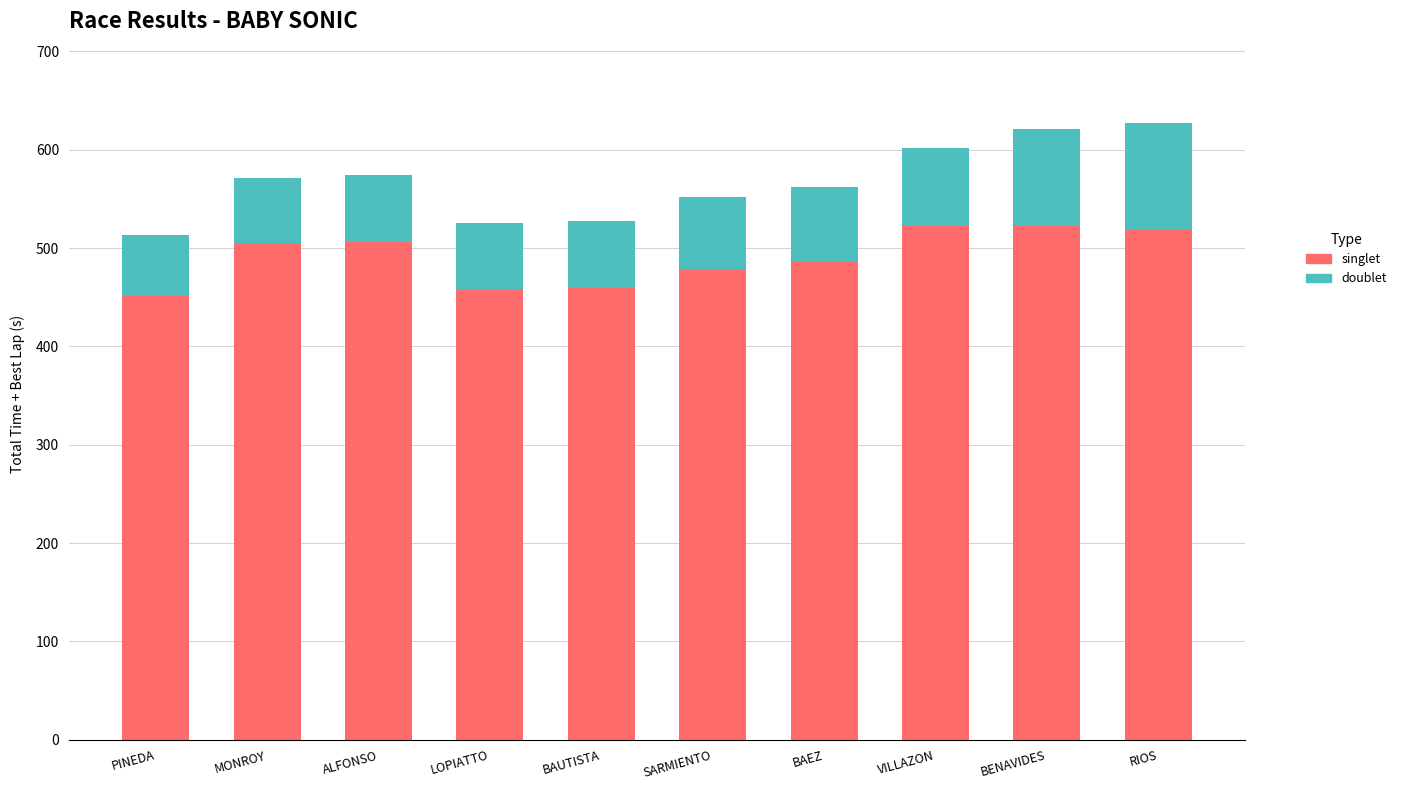

What is the total value across all series at BENAVIDES?

620.9